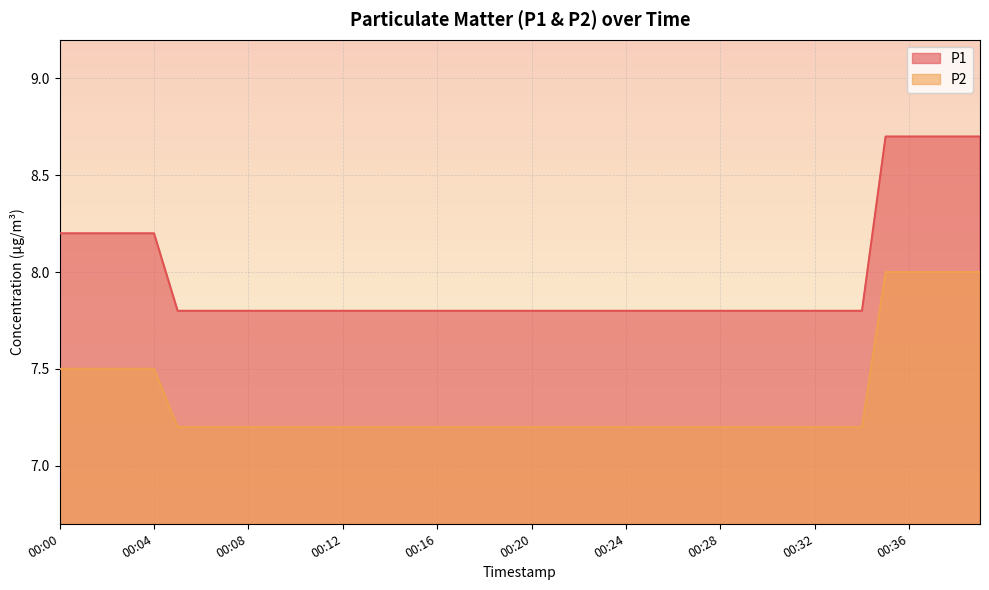

Which category has the highest value in the P2 series?

00:35